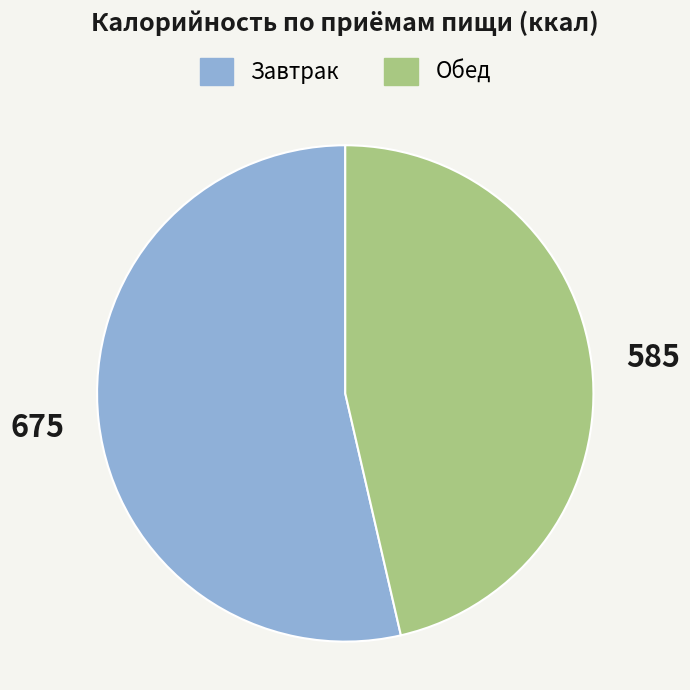

Is there a majority slice in this chart?

Yes